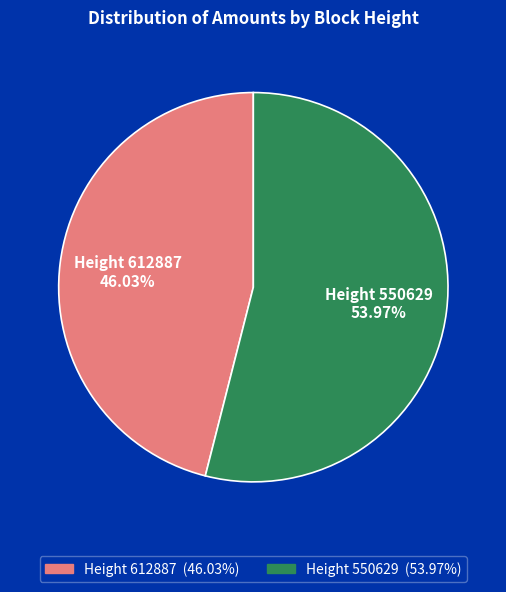

Do Height 550629 and Height 612887 together represent more than half of the pie?

Yes